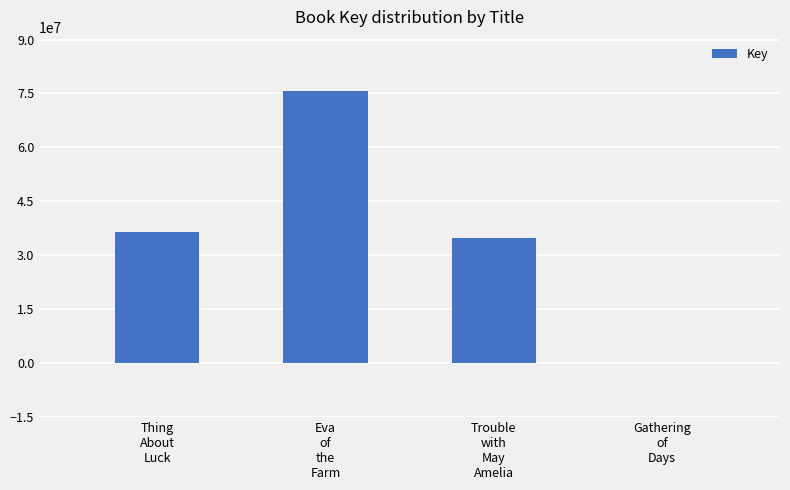

Reading right to left, extract all data points from this chart.

Gathering
of
Days=5314	Trouble
with
May
Amelia=34882071	Eva
of
the
Farm=75623289	Thing
About
Luck=36552639